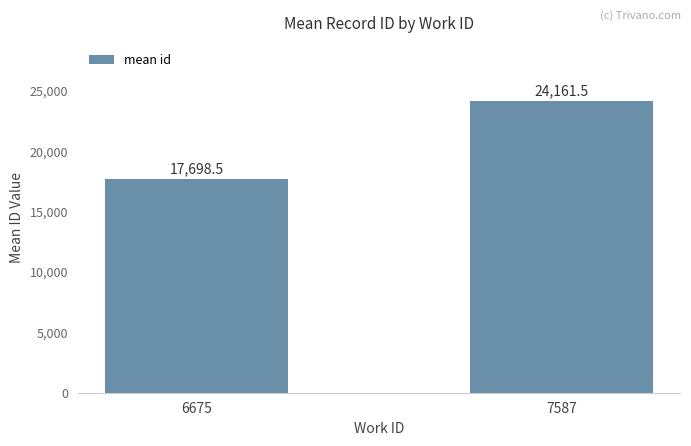

Between 7587 and 6675, which is larger?

7587